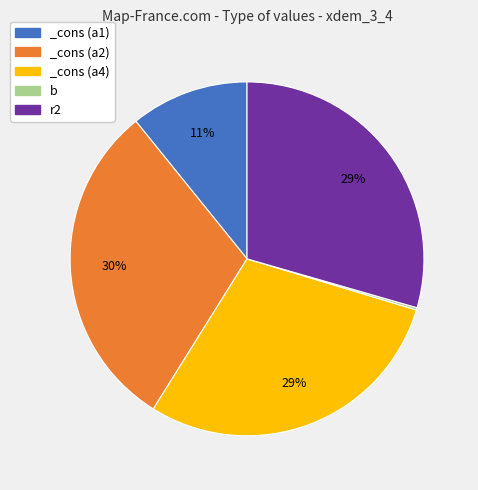

To the nearest percent, what is the average slice percentage?

20%